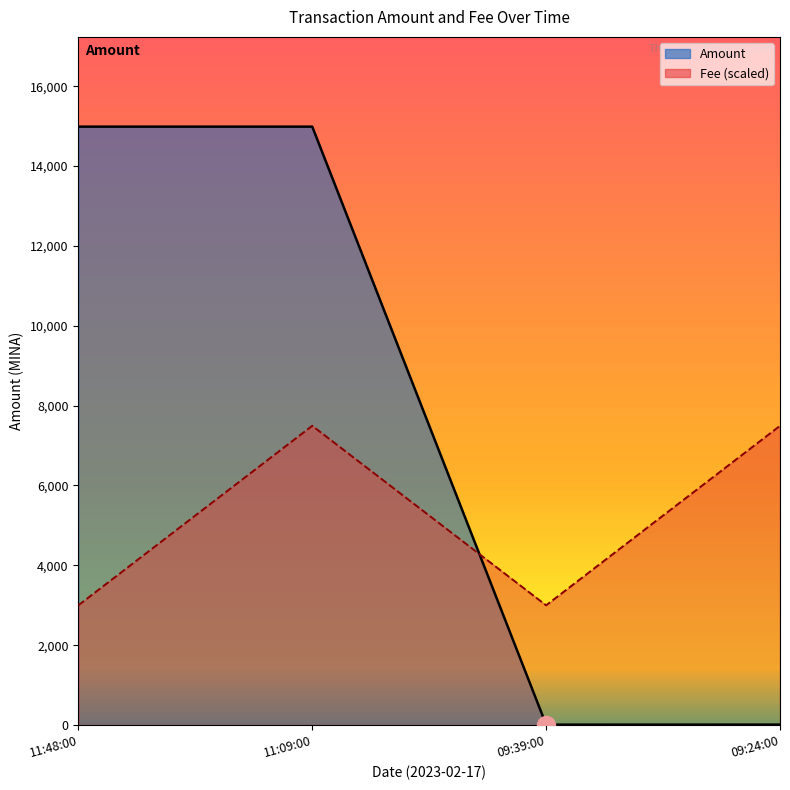

True or false: Fee has more than 1 points higher than both neighbors.

False